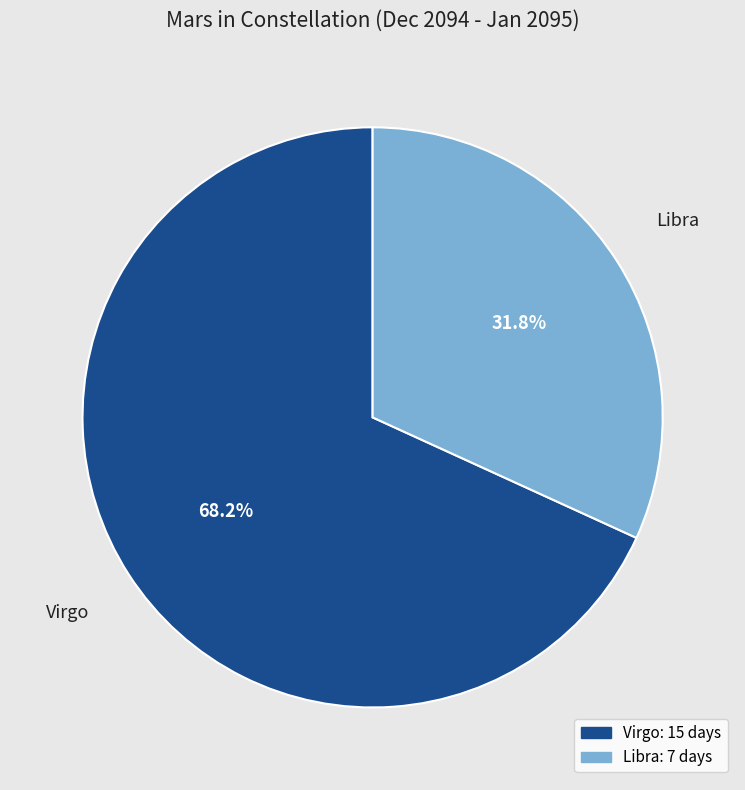

What portion of the pie excludes Libra?

68.2%